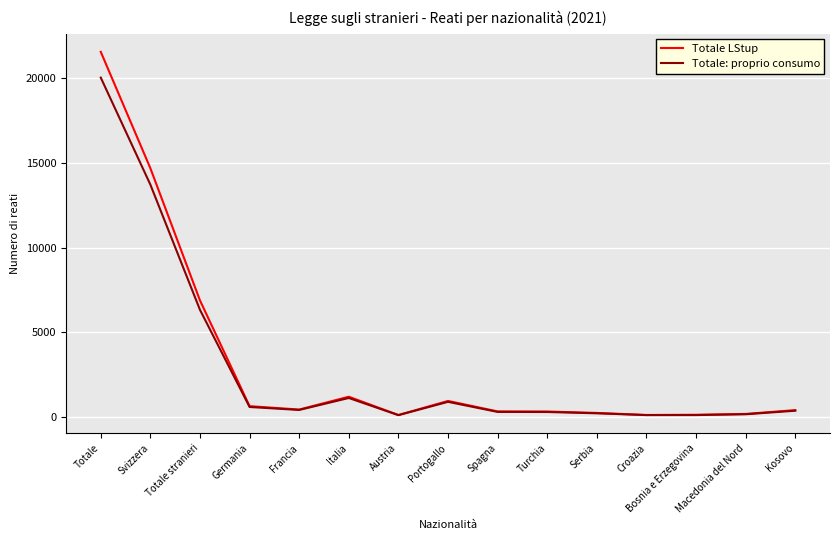

What is the spread (max minus min) of values at Totale stranieri?

555